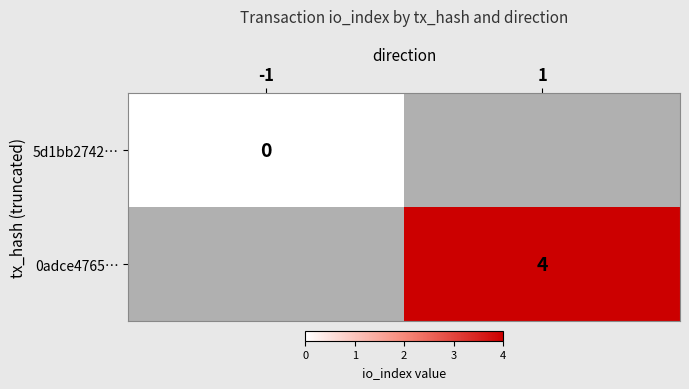

Is it true that 0adce4765… equals 1 at 1?

False